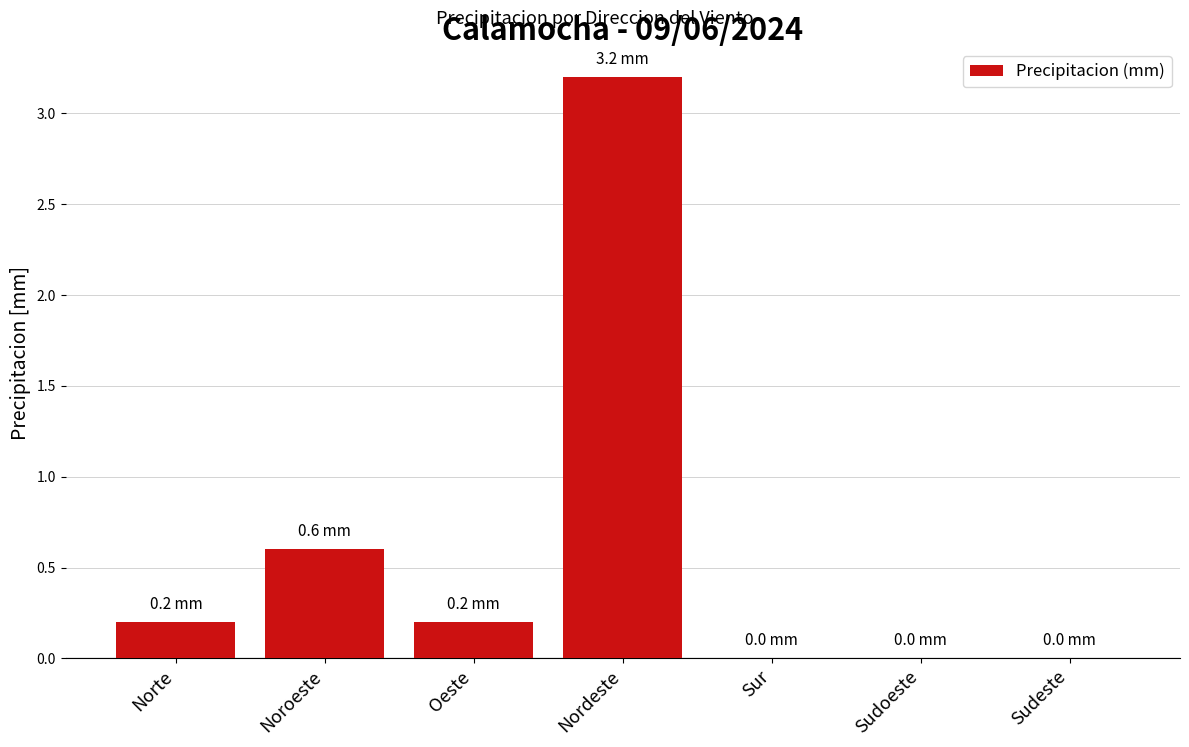

Between Oeste and Nordeste, which is larger?

Nordeste